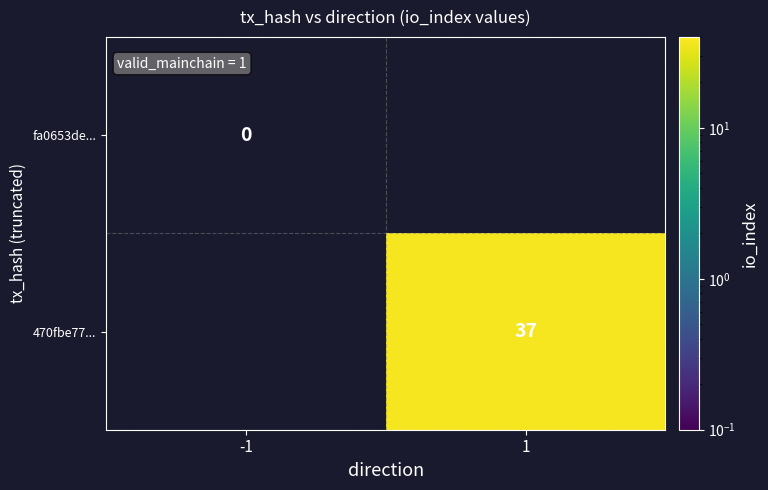

Is it true that 470fbe77... equals 65 at 1?

False